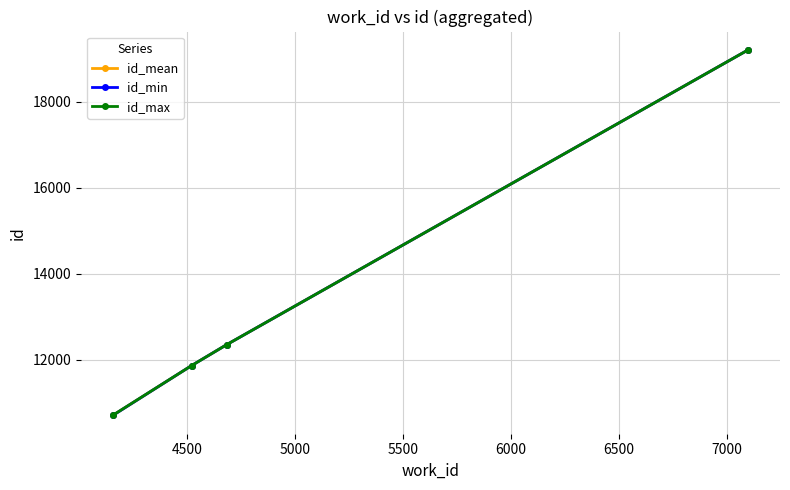

True or false: id_mean has more than 2 interior local peaks.

False